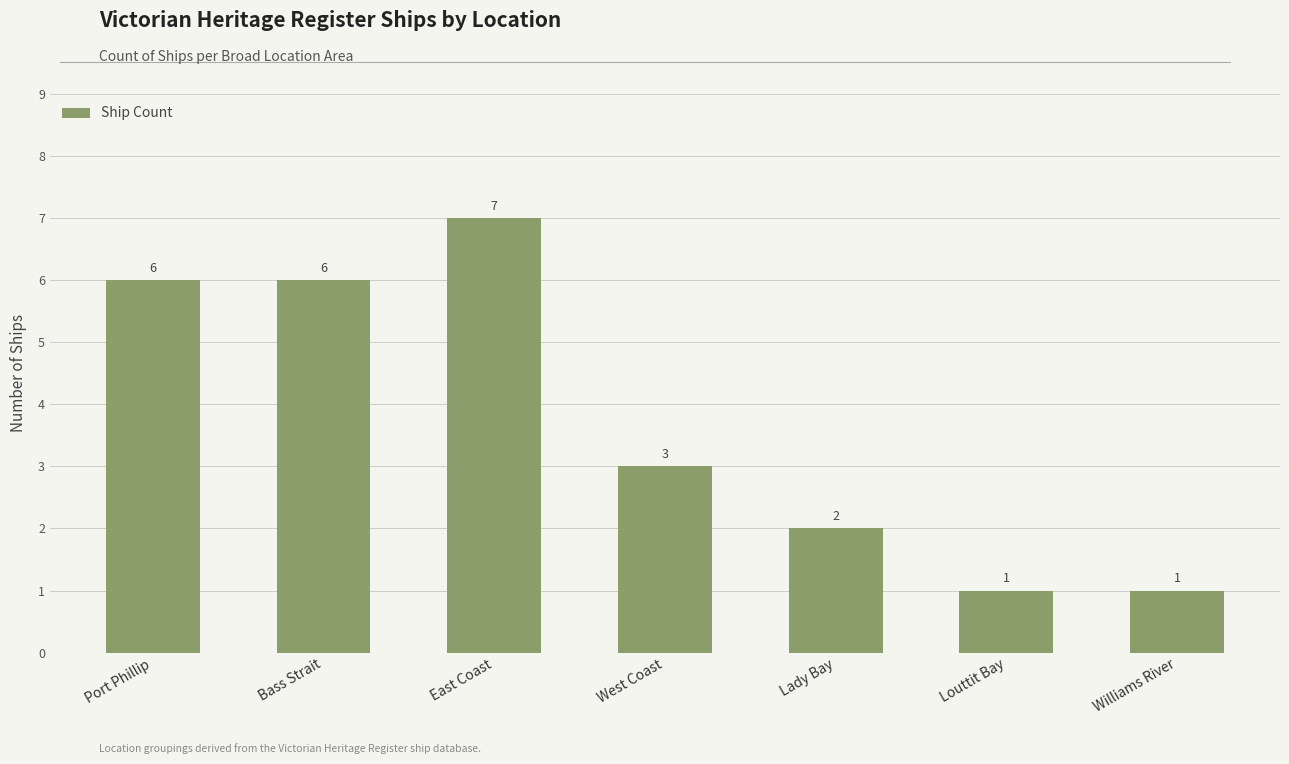

True or false: the data shows 5 at West Coast.

False